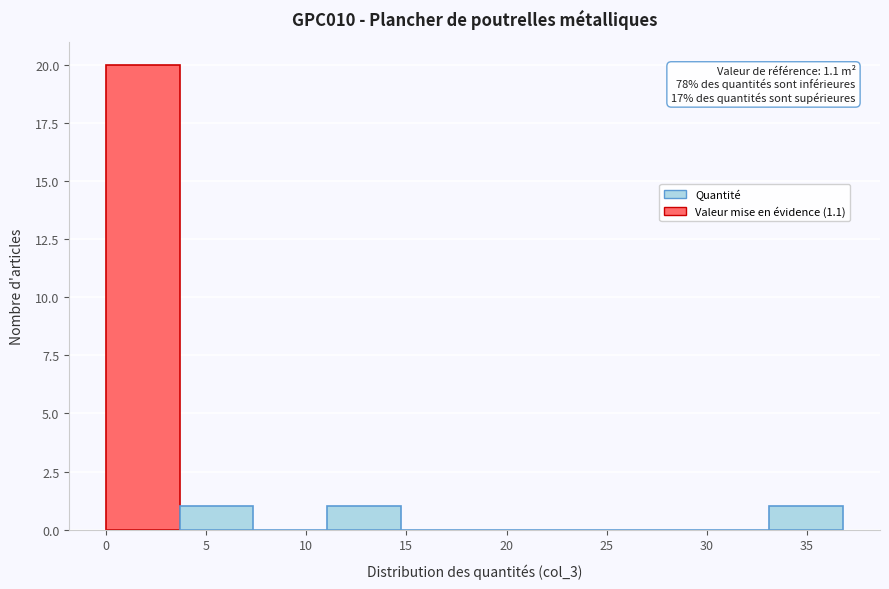

Over which range of the x-axis is the bar tallest?

0.0 to 3.5